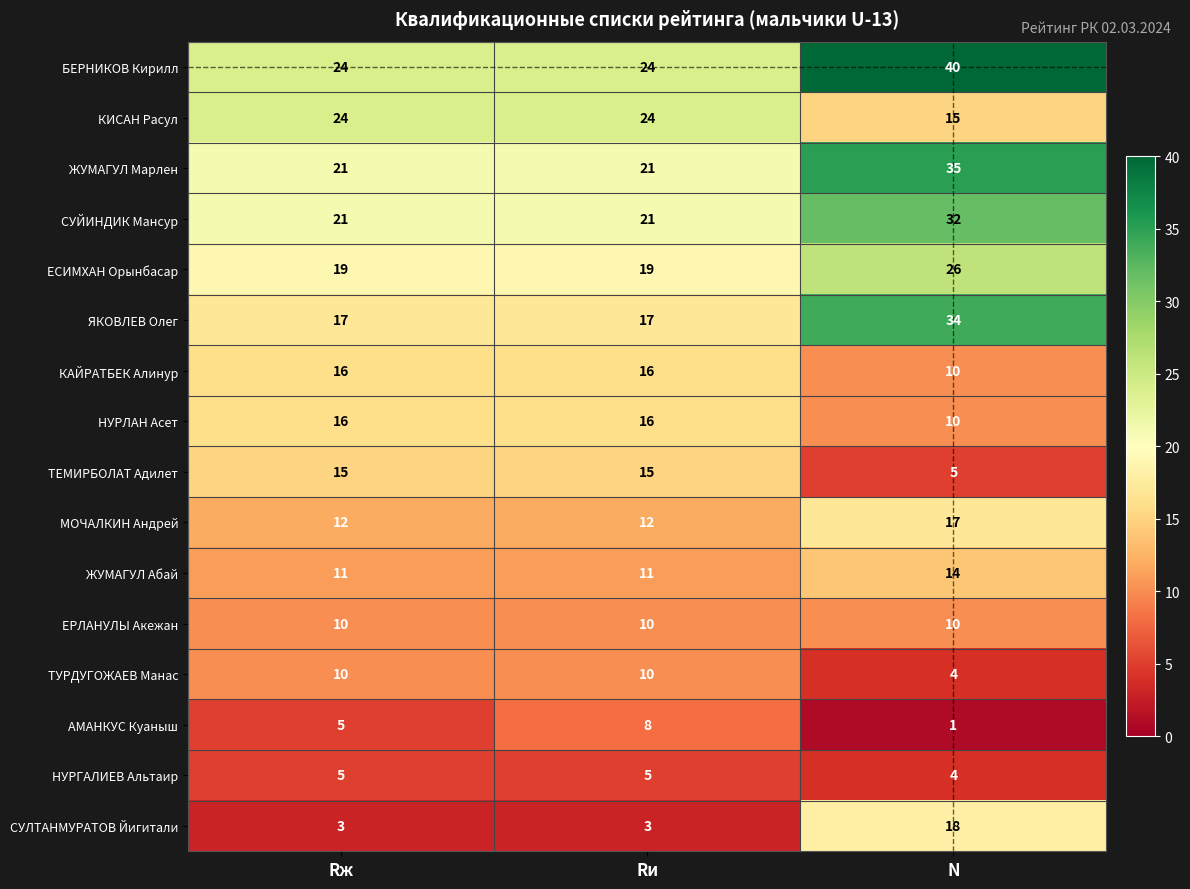

At which category is the sum across all series the highest?

N